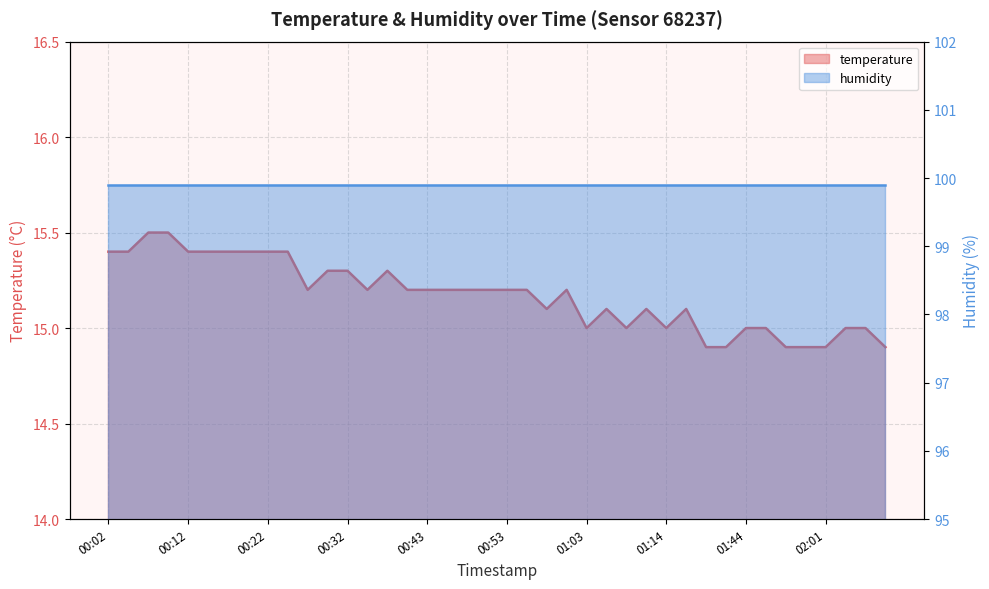

The chart shows a value of 15.5 at 00:07. True or false?

True